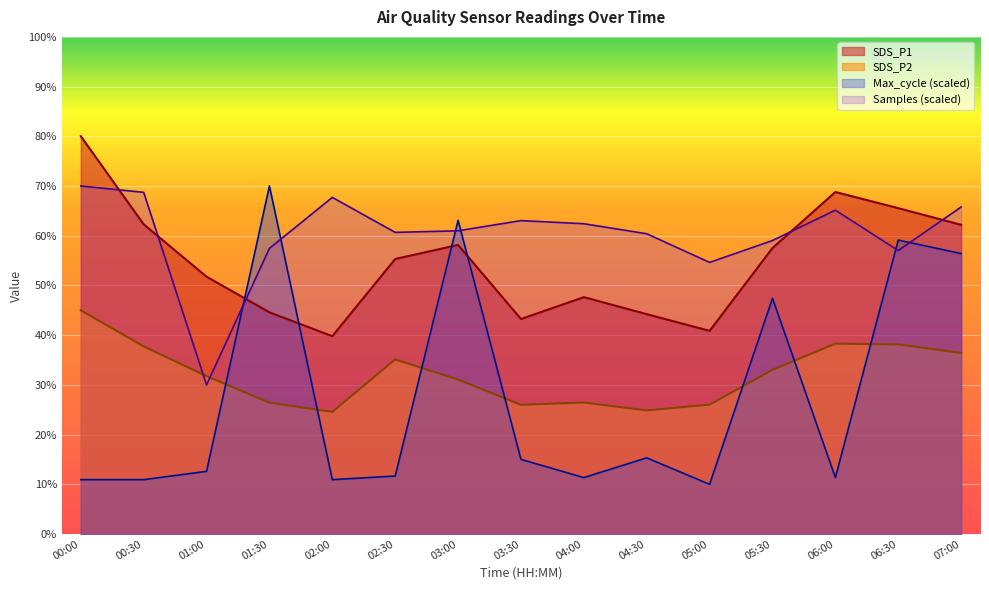

What is the difference between the maximum and minimum values in the Max_cycle series?

60.0